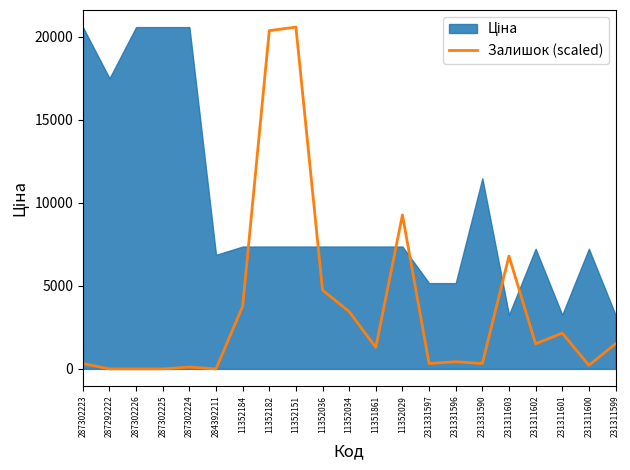

What is the sum of the values at 11352182 and 287302223?

20693.1